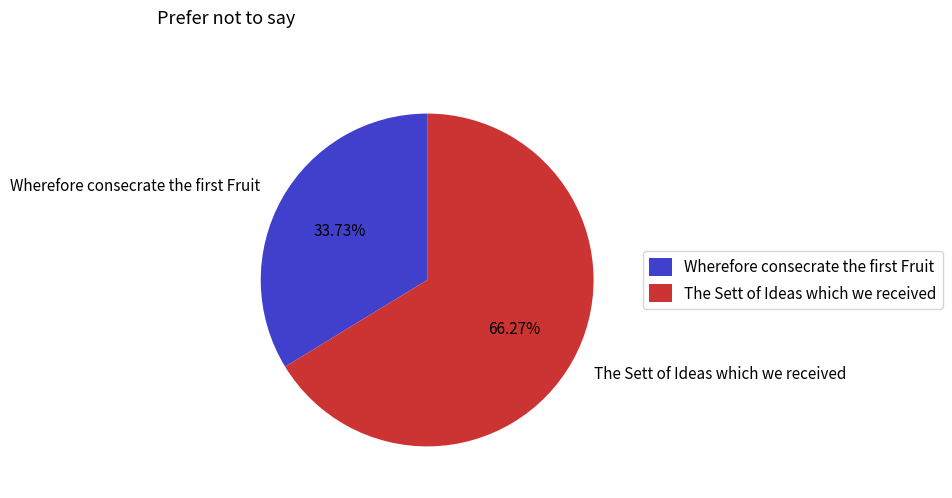

How many slices are in this pie chart?

2